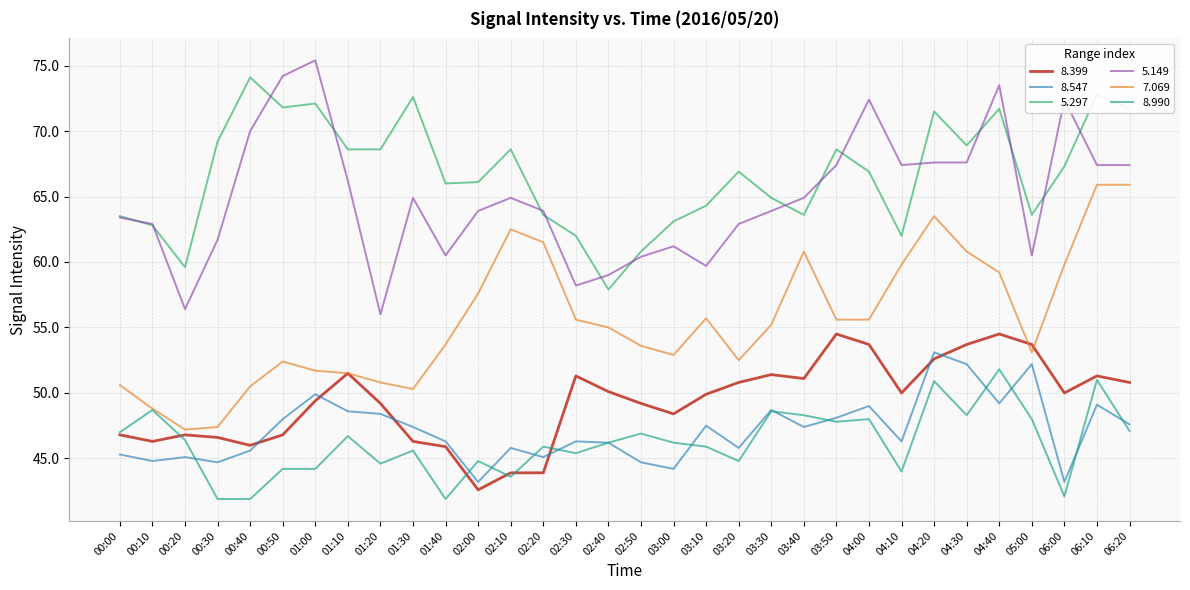

Does the chart display data point markers on the line(s)?

No